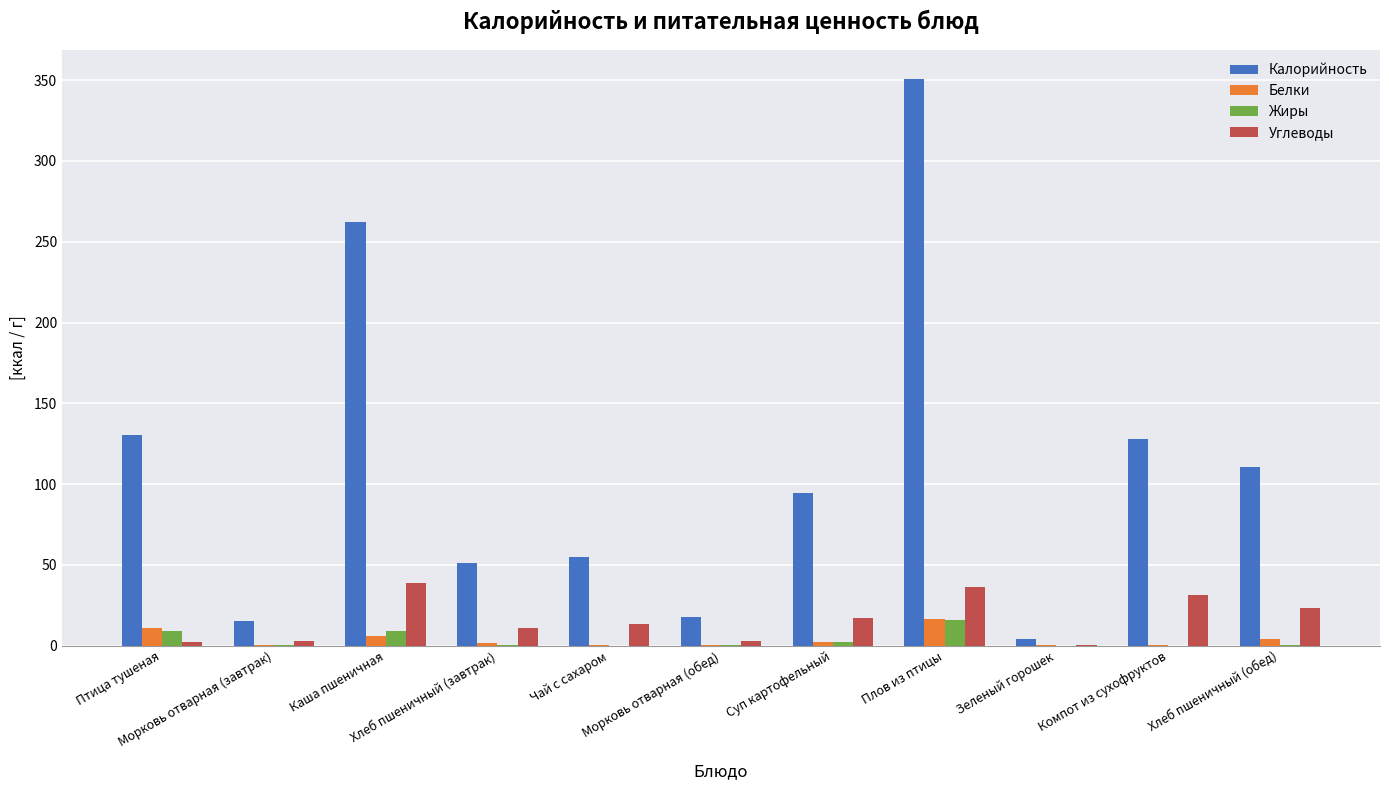

What is the maximum value shown in the chart?

351.0